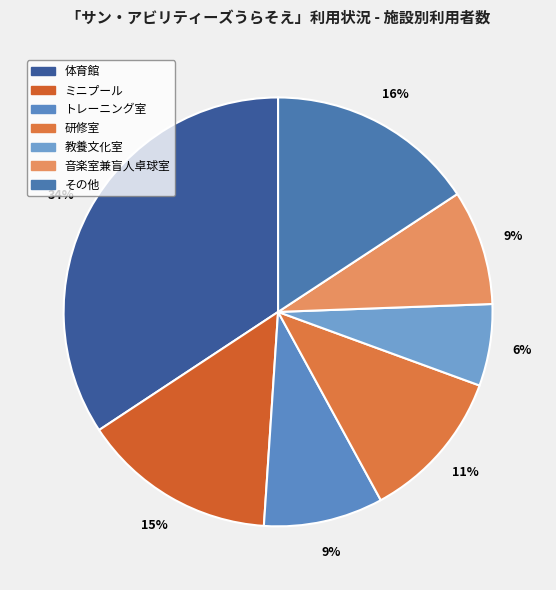

How many segments does this pie chart have?

7